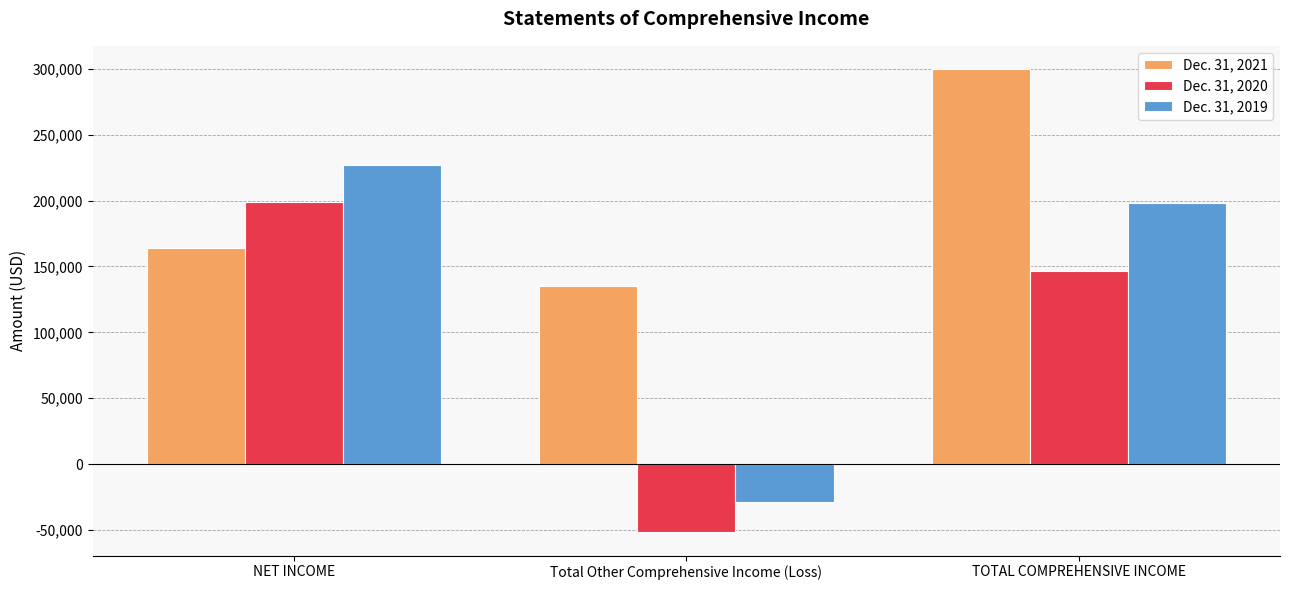

Count the Dec. 31, 2019 values in the range -28952 to 227258.

3